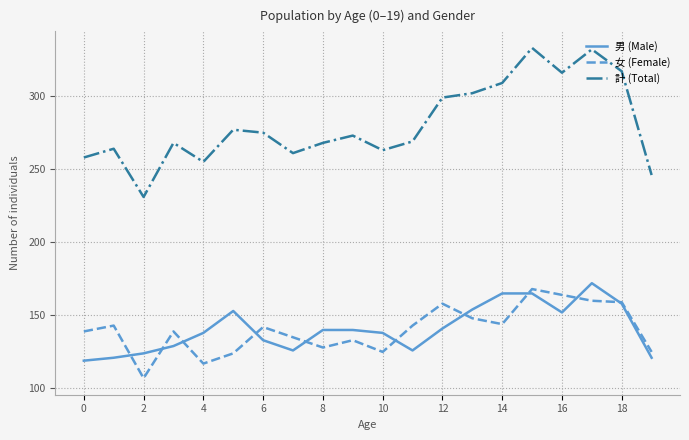

How many times do 女 (Female) and 男 (Male) cross each other?

10